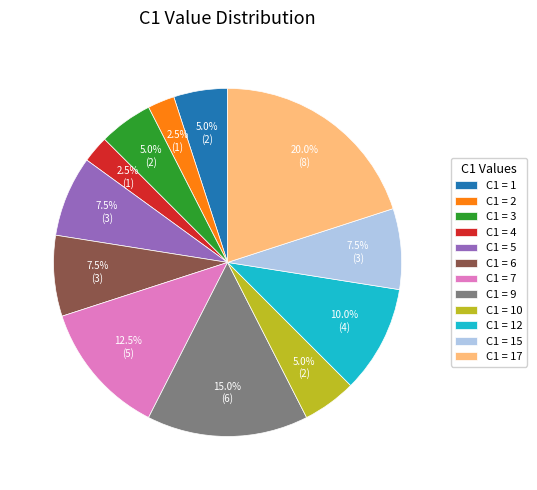

Is there a majority slice in this chart?

No